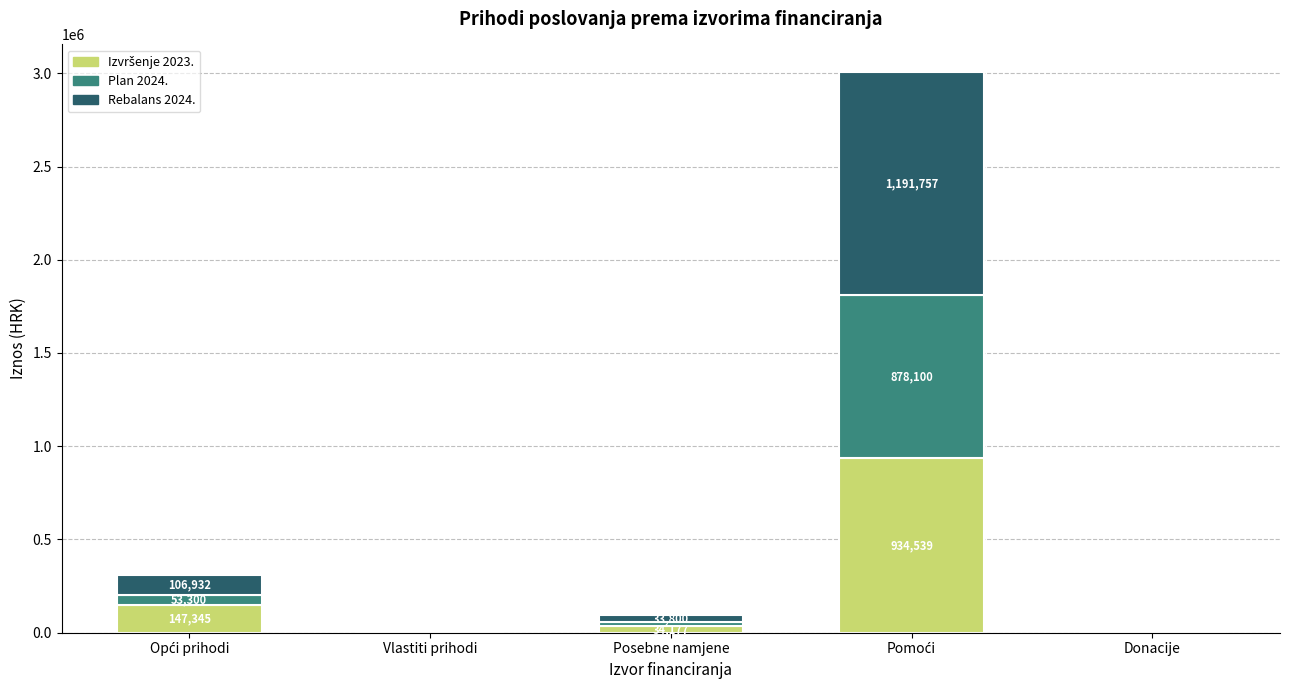

Are the bars grouped side by side (vs. stacked)?

No